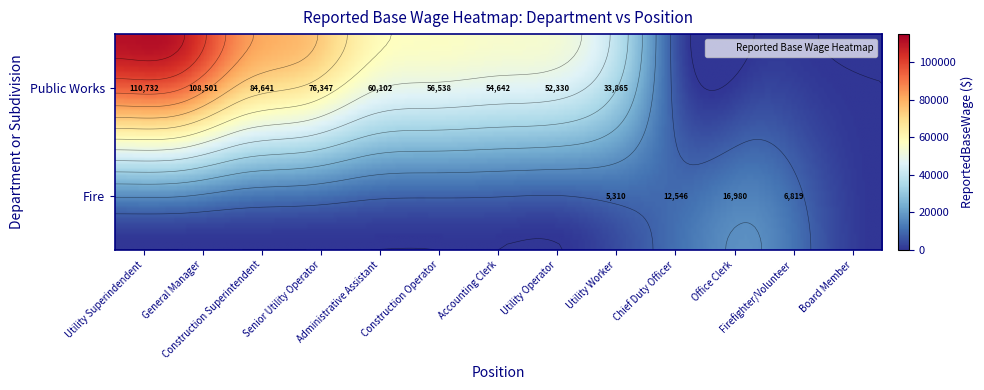

Reading left to right, list all the values displayed in this chart.

Public Works: Utility Superindendent=110732	General Manager=108501	Construction Superintendent=84641	Senior Utility Operator=76347	Administrative Assistant=60102	Construction Operator=56538	Accounting Clerk=54642	Utility Operator=52330	Utility Worker=33865	Board Member=0	Chief Duty Officer=0	Office Clerk=0	Firefighter/Volunteer=0
Fire: Utility Superindendent=0	General Manager=0	Construction Superintendent=0	Senior Utility Operator=0	Administrative Assistant=0	Construction Operator=0	Accounting Clerk=0	Utility Operator=0	Utility Worker=5310	Board Member=0	Chief Duty Officer=12546	Office Clerk=16980	Firefighter/Volunteer=6819